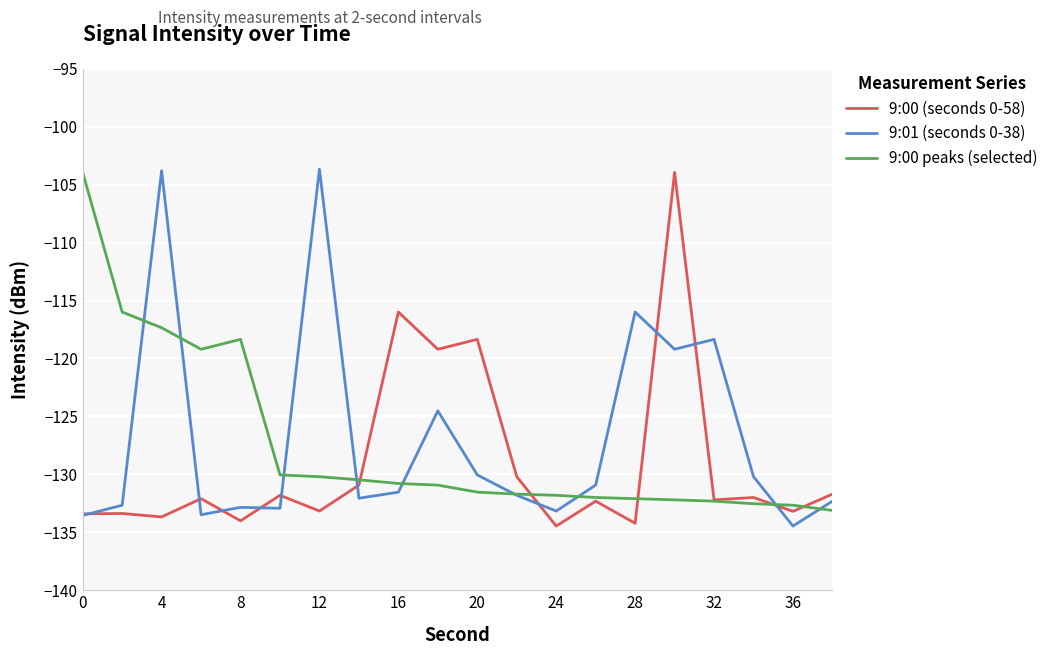

What is the minimum value for 9:01 (seconds 0-38)?

-134.5